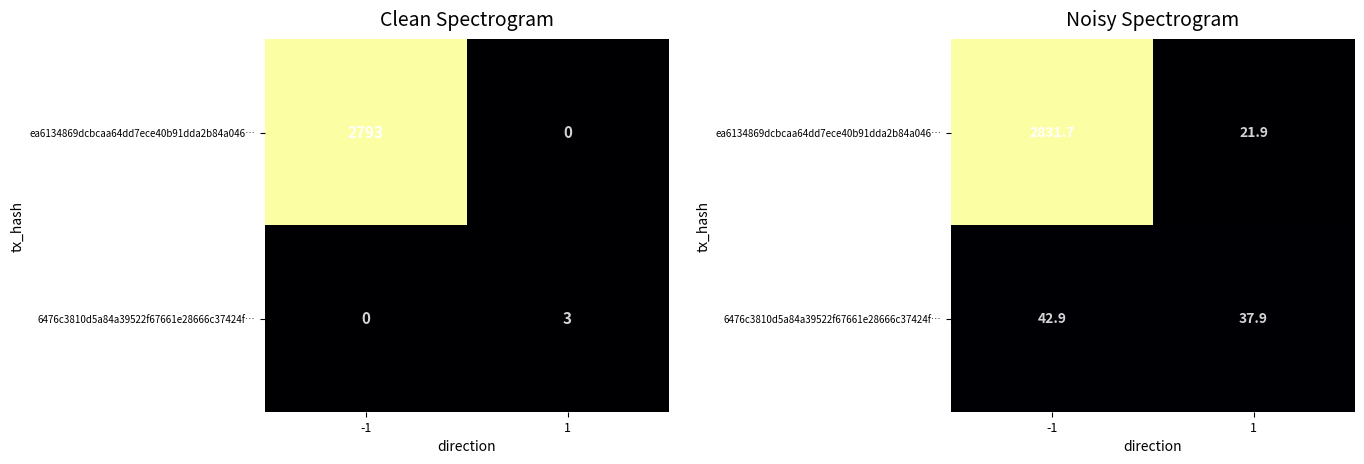

The value of ea6134869dcbcaa64dd7ece40b91dda2b84a046… at 1 is 4.7. True or false?

False